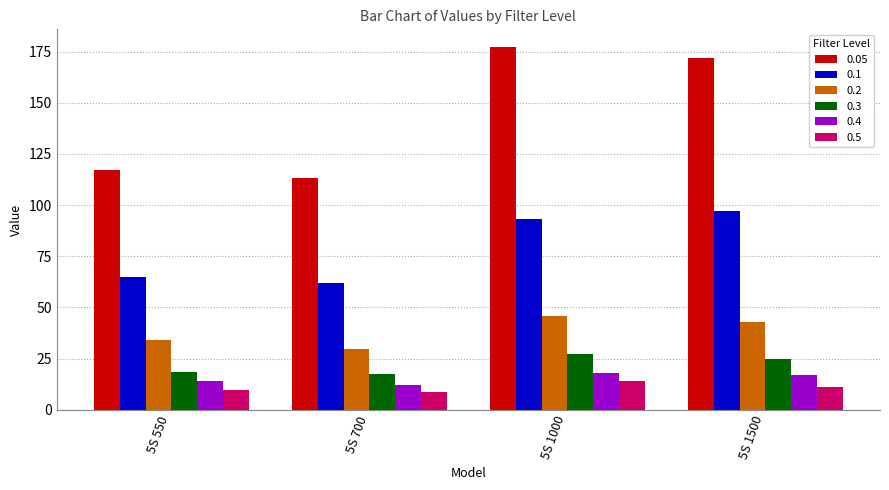

Rank the categories by 0.1 value from highest to lowest.

5S 1500, 5S 1000, 5S 550, 5S 700